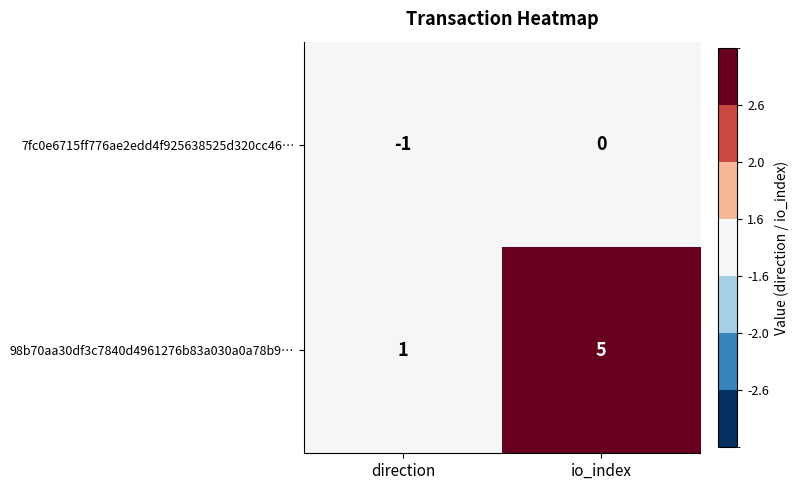

What is the difference between the maximum and minimum values in the 98b70aa30df3c7840d4961276b83a030a0a78b9… series?

4